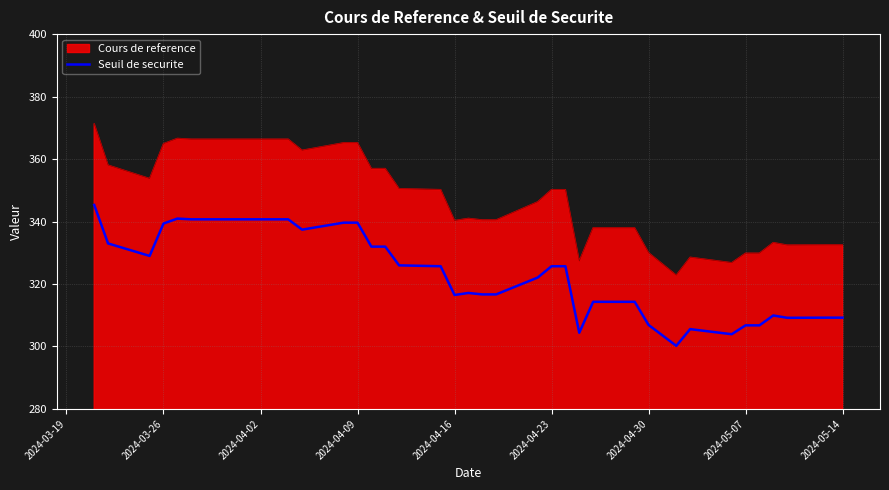

What is the lowest value of the Cours de reference series?

322.8